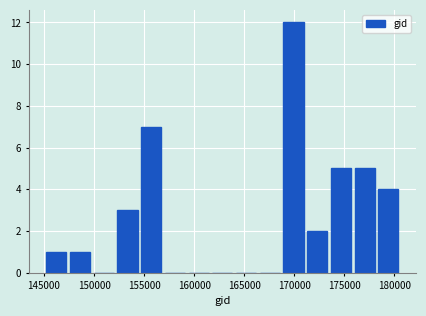

Over which range of the x-axis is the bar tallest?

169000 to 171500